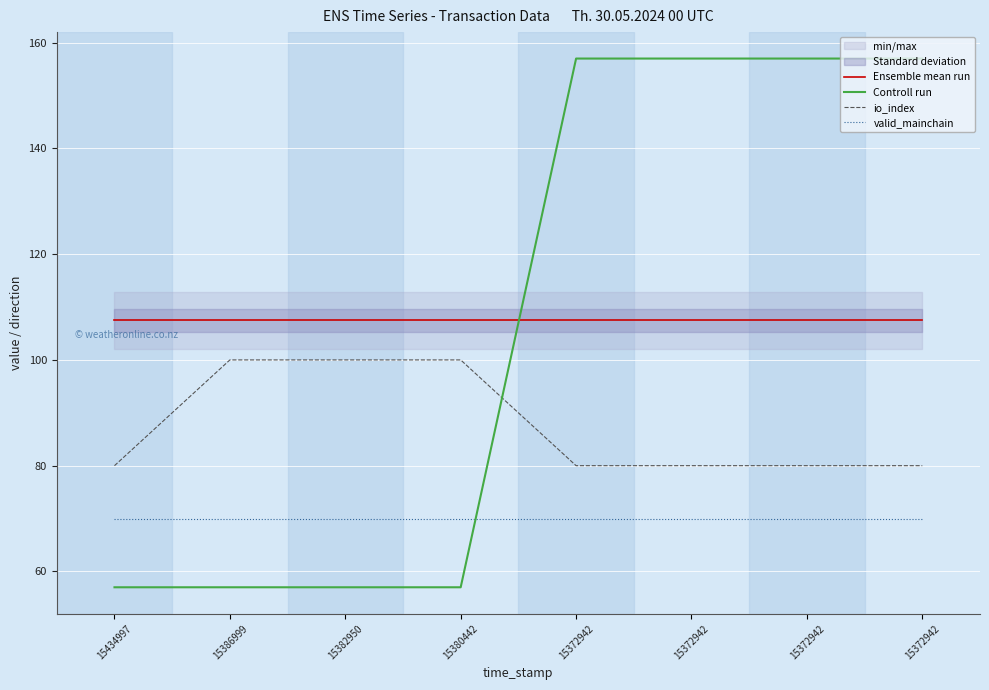

What is the value of the valid_mainchain point at the 7th from the left?

70.0